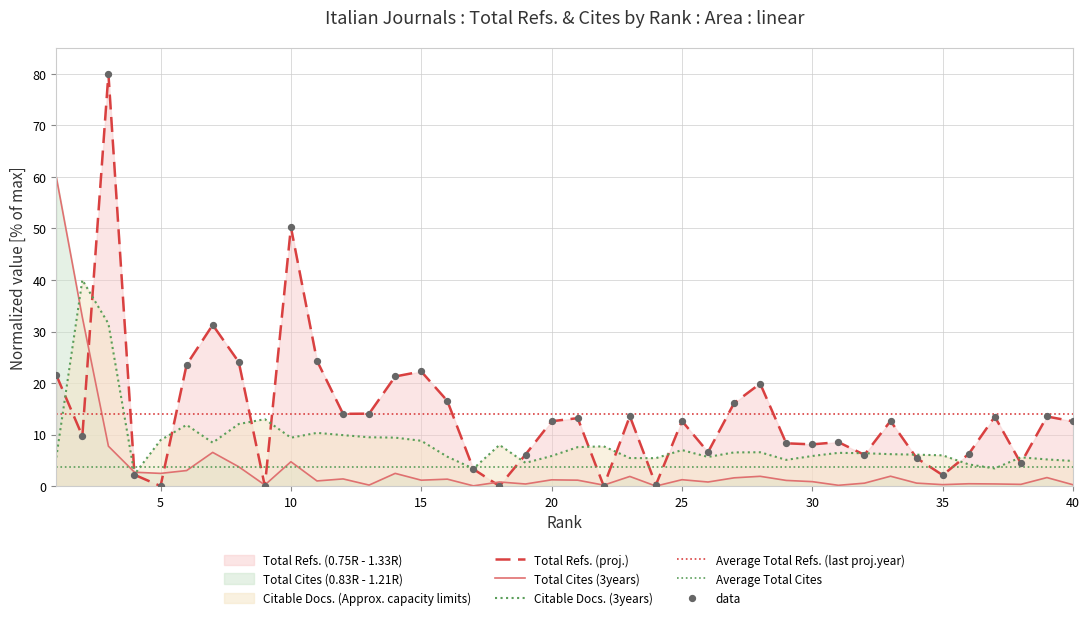

Which series has the largest total across all categories?

Total Refs.